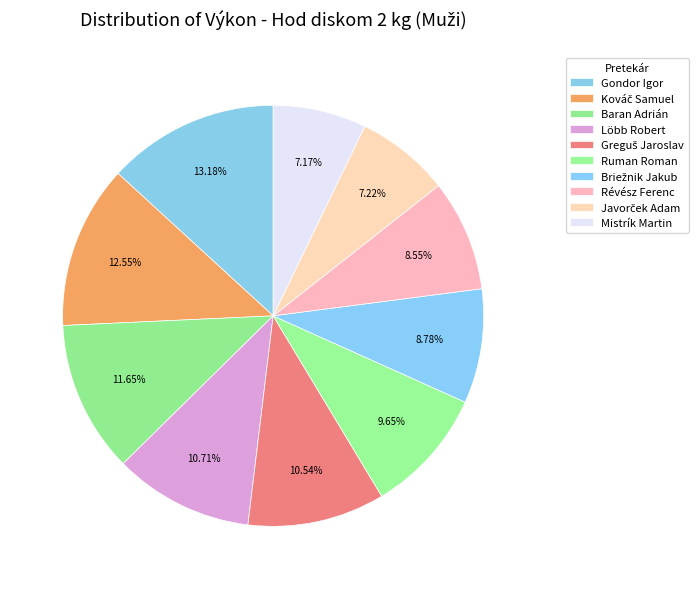

Is there any slice that represents more than half of the pie?

No